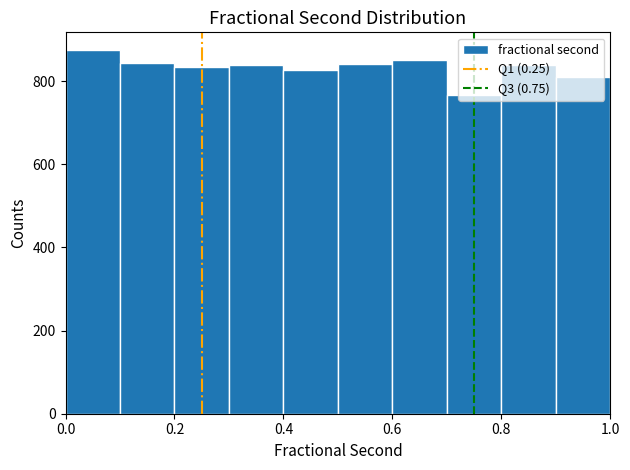

Reading left to right, transcribe this chart: for each bar, give the range it covers on the x-axis and its height. Neither the bar edges nor the heights are printed on the chart, so give them approximately, as read against the axes.

0.0 to 0.1: 880
0.1 to 0.2: 840
0.2 to 0.3: 840
0.3 to 0.4: 840
0.4 to 0.5: 820
0.5 to 0.6: 840
0.6 to 0.7: 860
0.7 to 0.8: 760
0.8 to 0.9: 840
0.9 to 1.0: 820